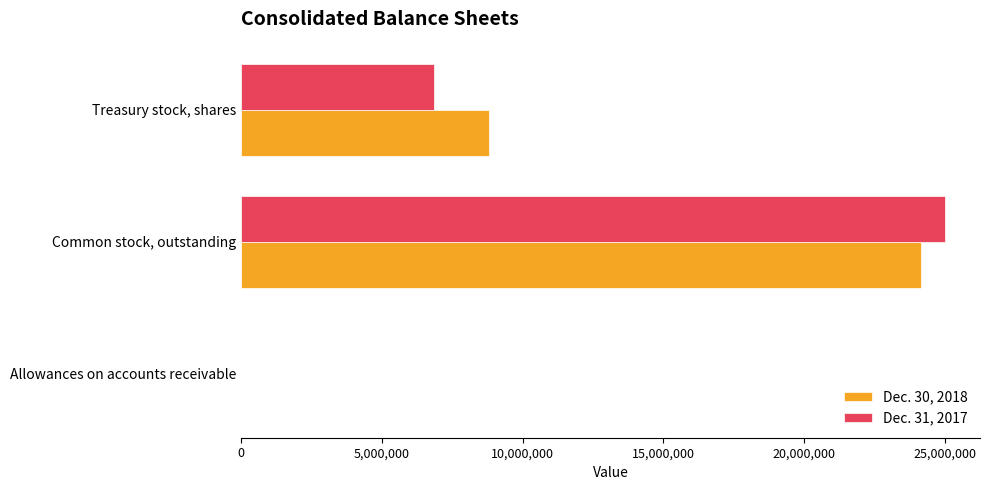

What is the sum of all Dec. 30, 2018 values?

32943853